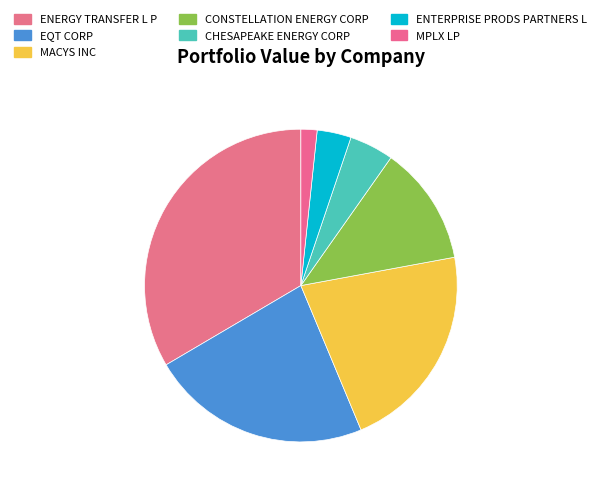

Does ENTERPRISE PRODS PARTNERS L account for over 50% of the chart?

No